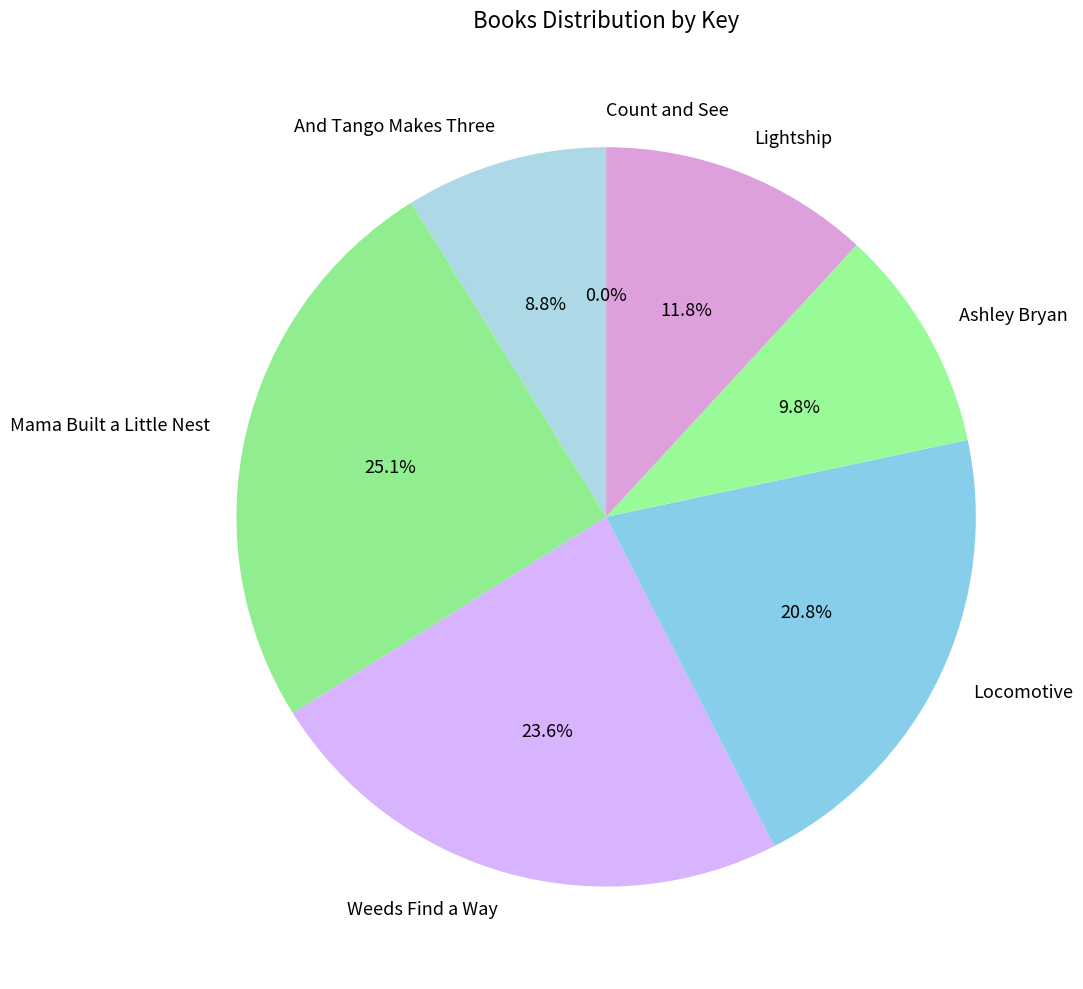

True or false: Weeds Find a Way accounts for 24% of the total.

True